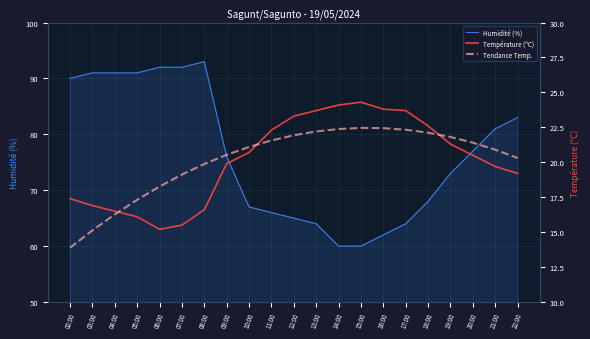

What is the spread (max minus min) of values at 22:00?

63.8